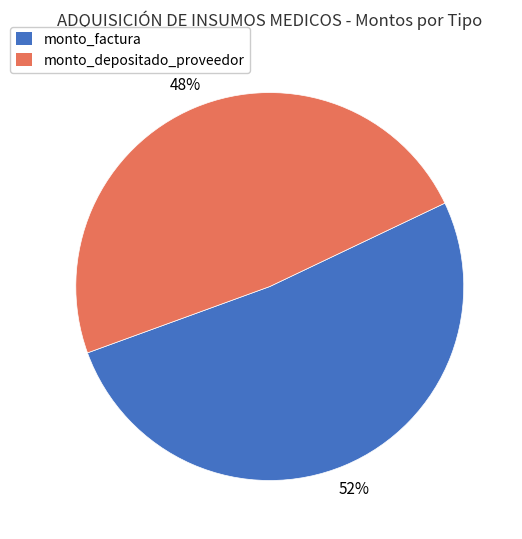

Does monto_factura account for over 50% of the chart?

Yes